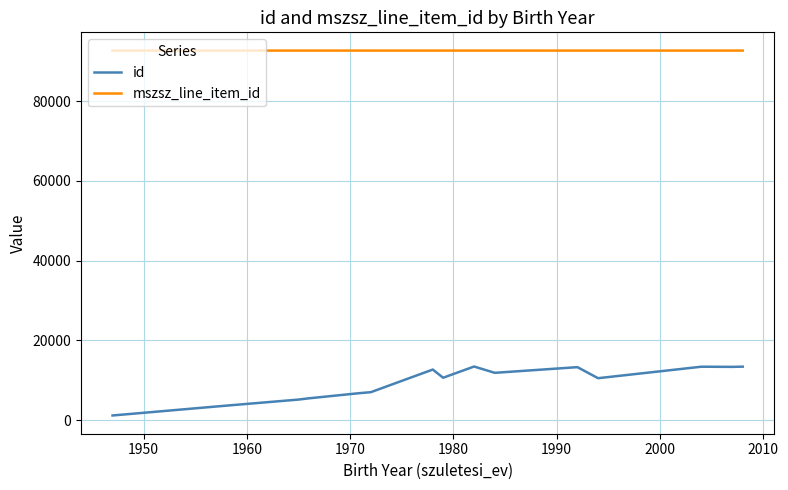

What is the difference between the second highest and second lowest values in the id series?

9775.0